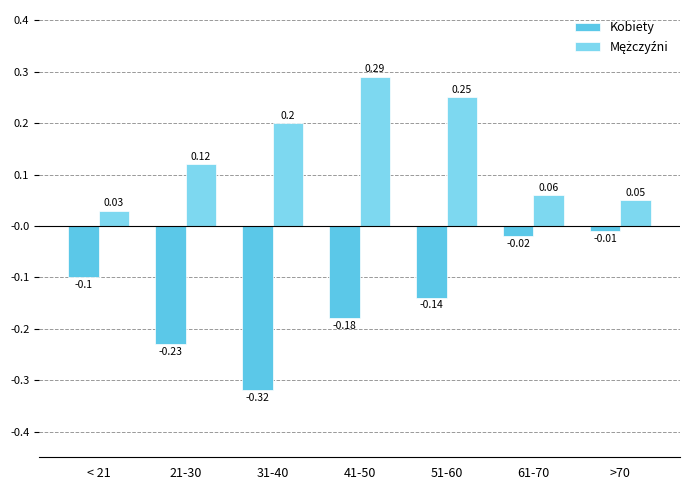

What is the total value across all series at 51-60?

0.1